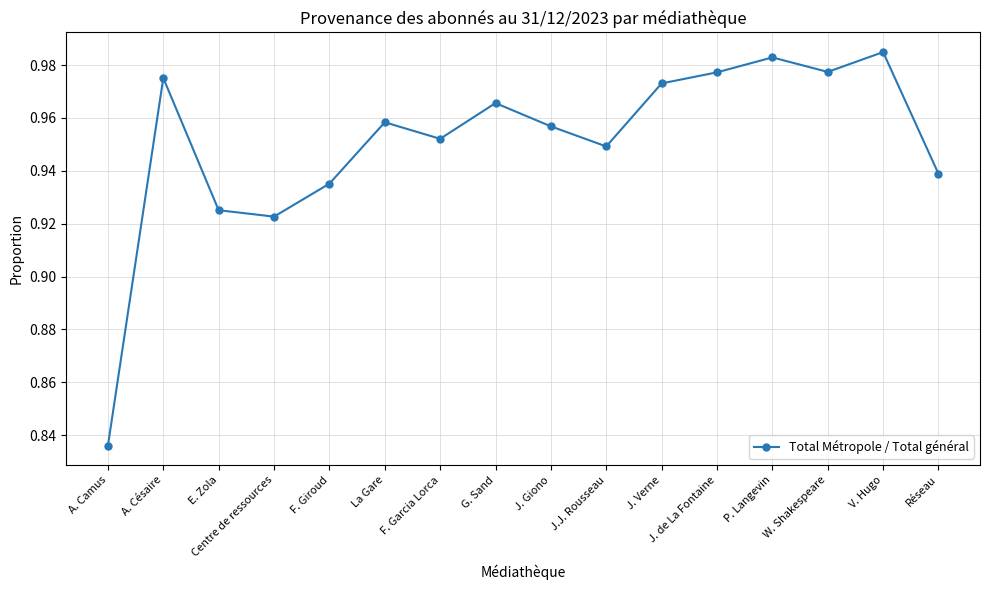

Where is the data nearest to the value 0?

A. Camus